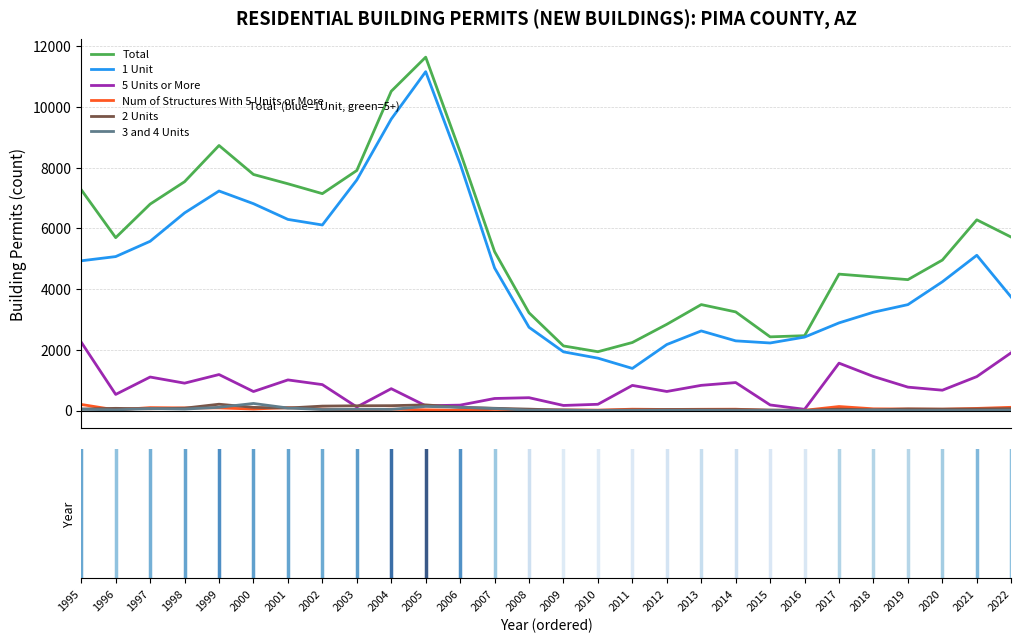

Which series has the largest total across all categories?

Total